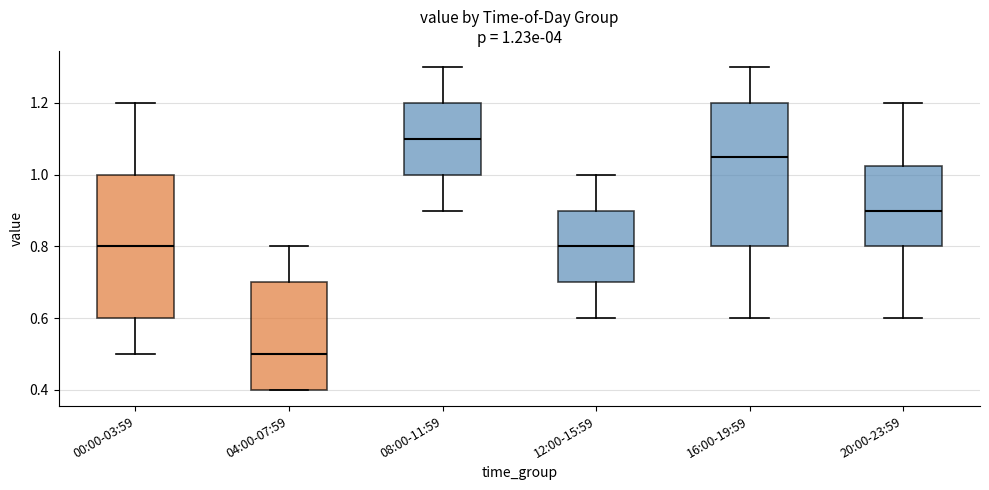

Which box has the lowest median line?

04:00-07:59